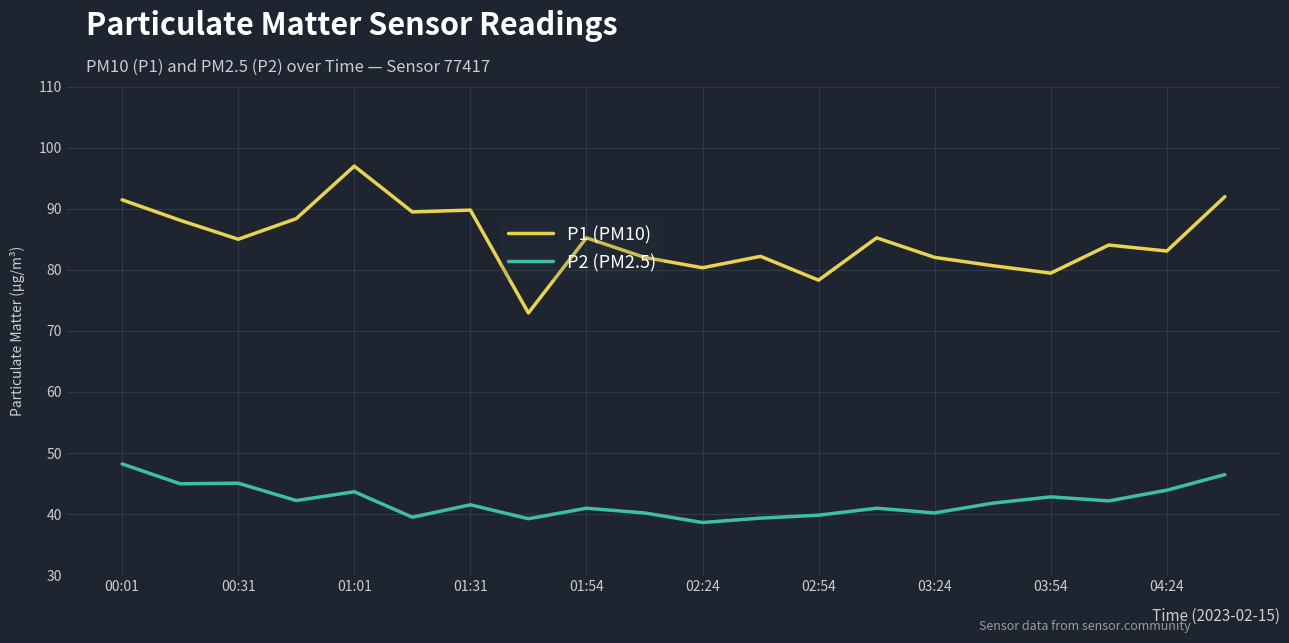

What are all the series names shown in the legend?

P1 (PM10), P2 (PM2.5)